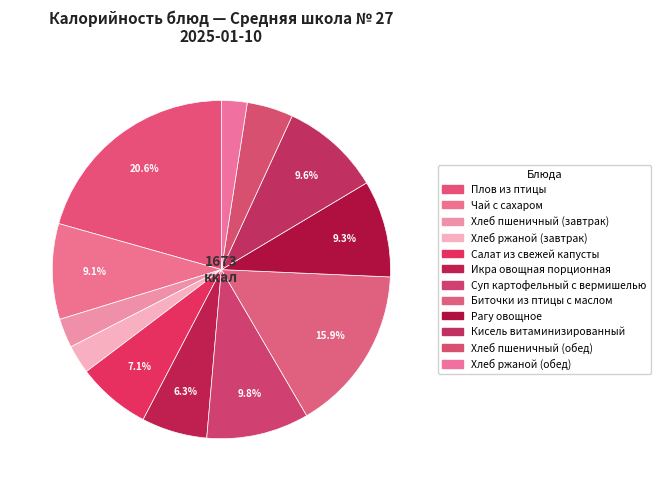

To the nearest percent, what is the difference between the Рагу овощное and Хлеб ржаной (обед) slice percentages?

7%